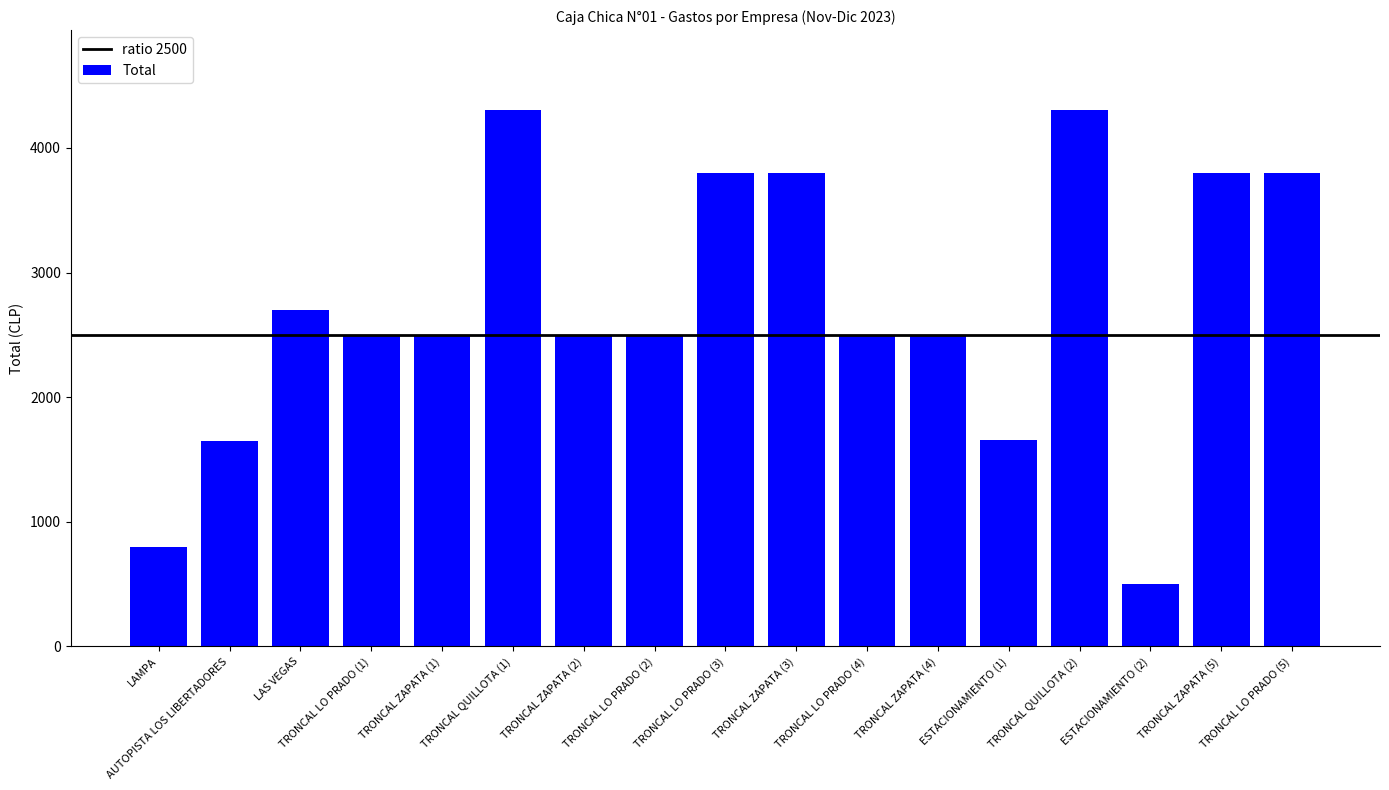

What is the label of the 11th bar from the right?

TRONCAL ZAPATA (2)